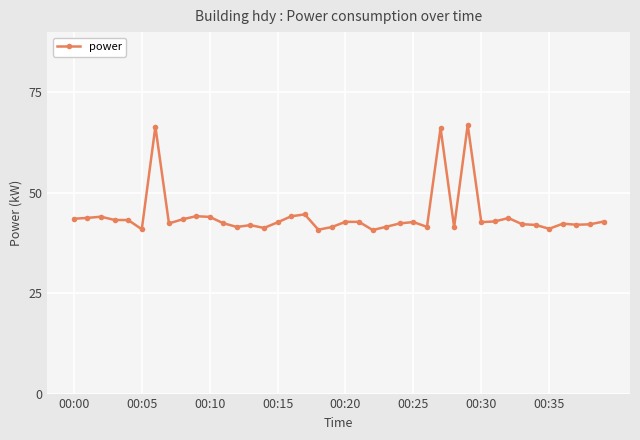

True or false: there are more than 0 points higher than both neighbors.

True